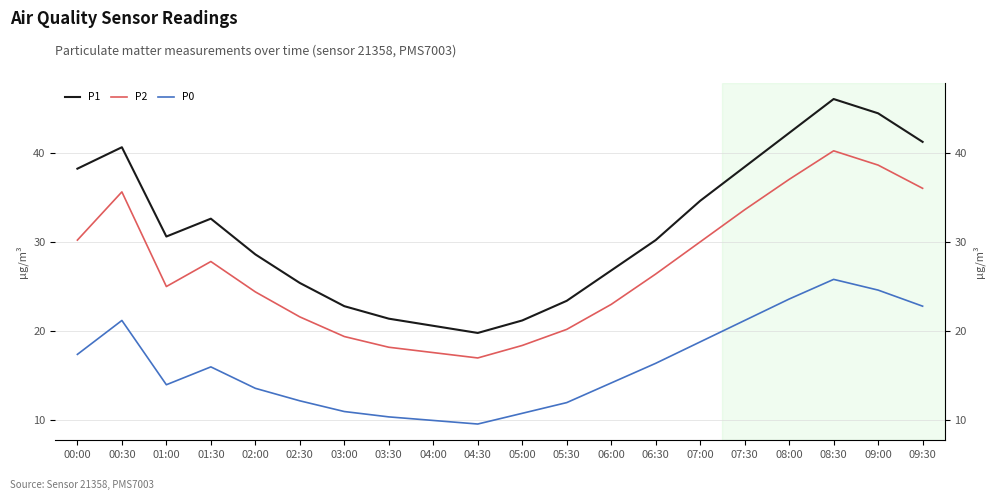

How many values in the P1 series exceed 30?

11